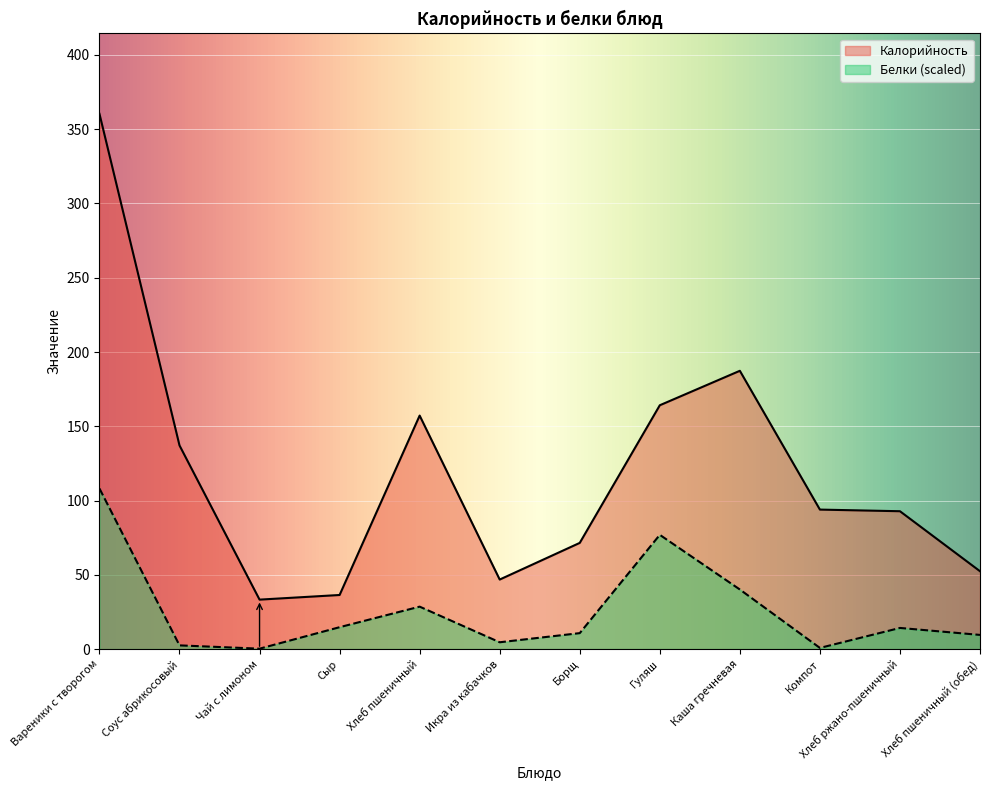

What is the average value of the Белки series?

25.9